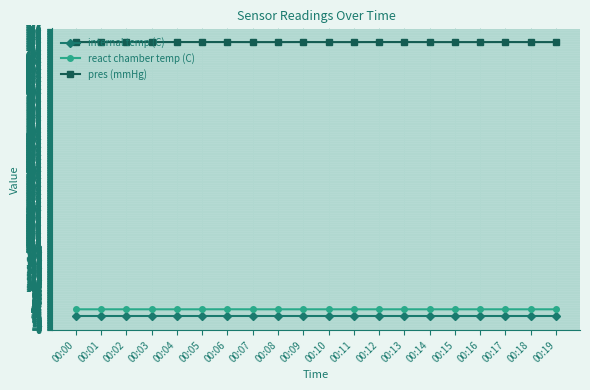

What is the minimum value shown in the chart?

27.1